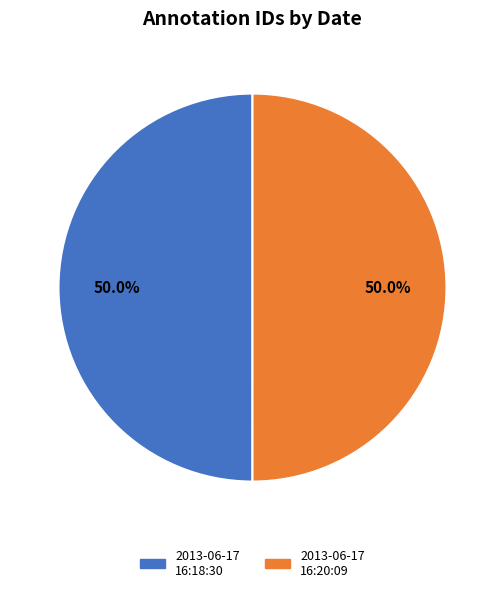

Which slice is the largest?

2013-06-17 16:20:09 UTC